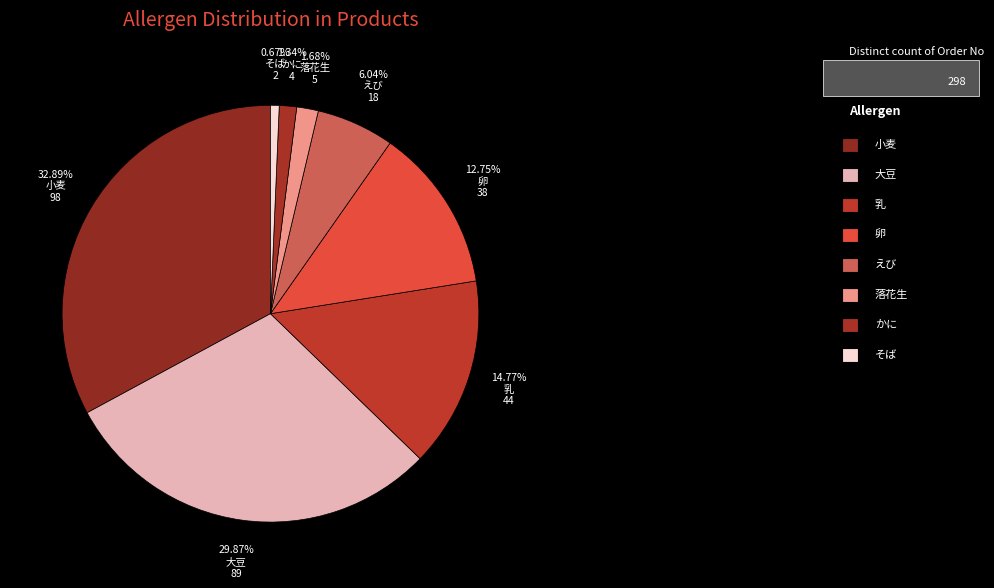

To the nearest percent, what portion does 落花生 represent?

2%